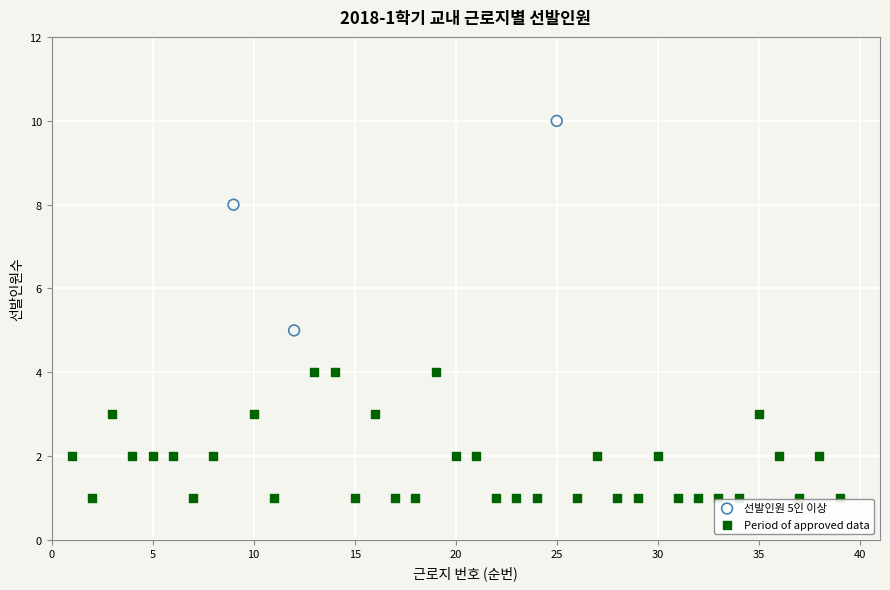

Which series has the largest Y range (max minus min)?

선발인원 5인 이상